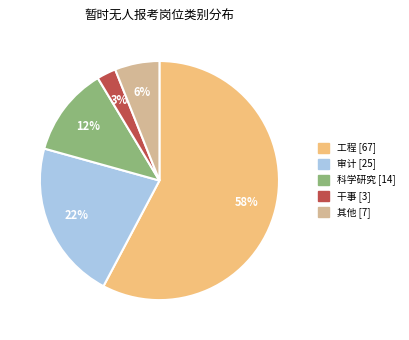

Count the number of slices in the pie.

5